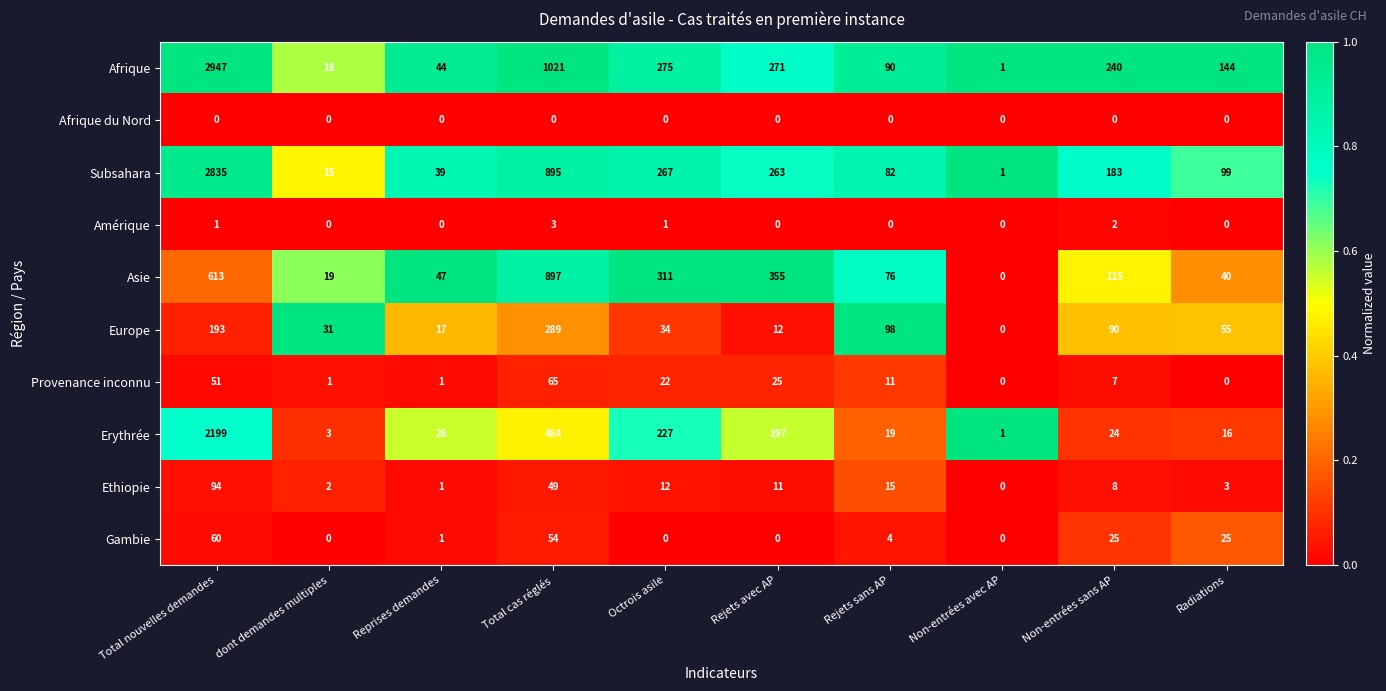

How many values in the Afrique series are below 240?

5